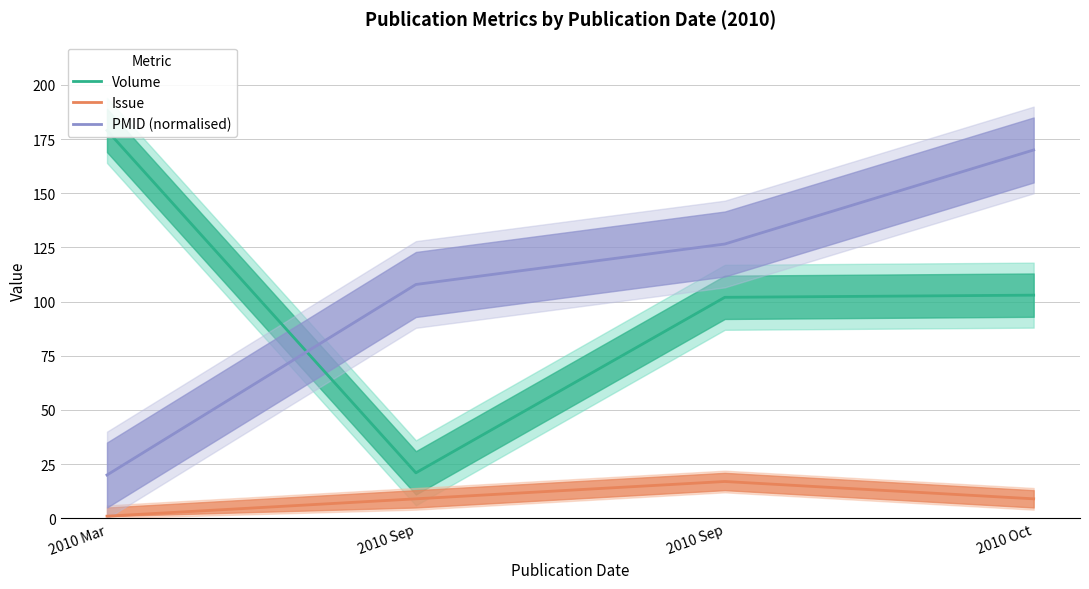

Which series has the largest total across all categories?

PMID (normalised)